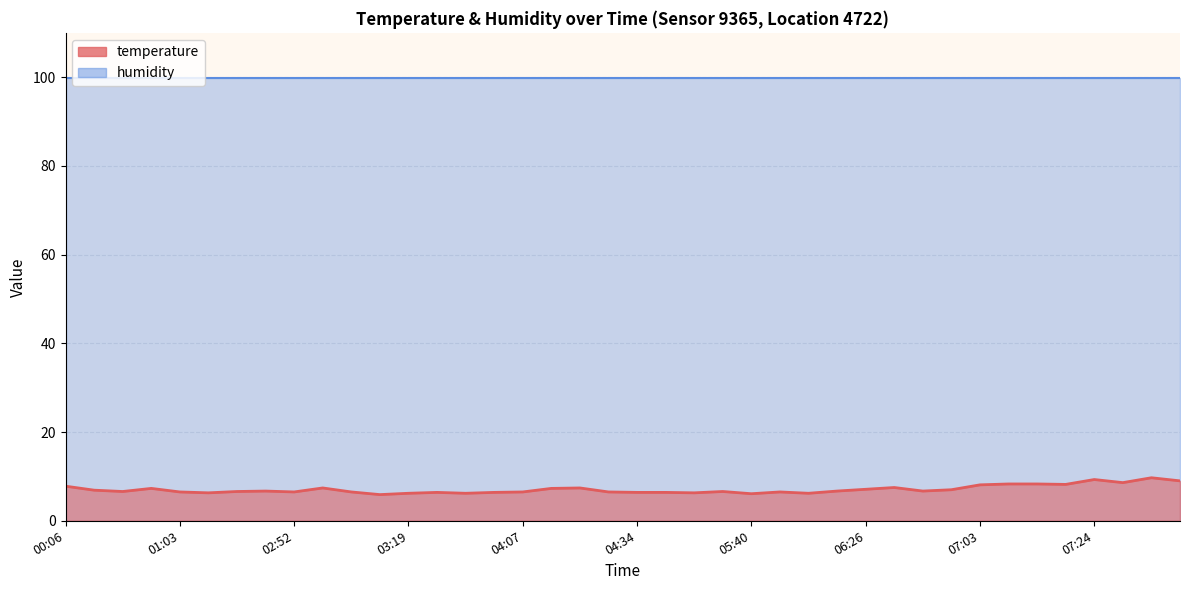

What is the label of the 1st point from the right?

07:42